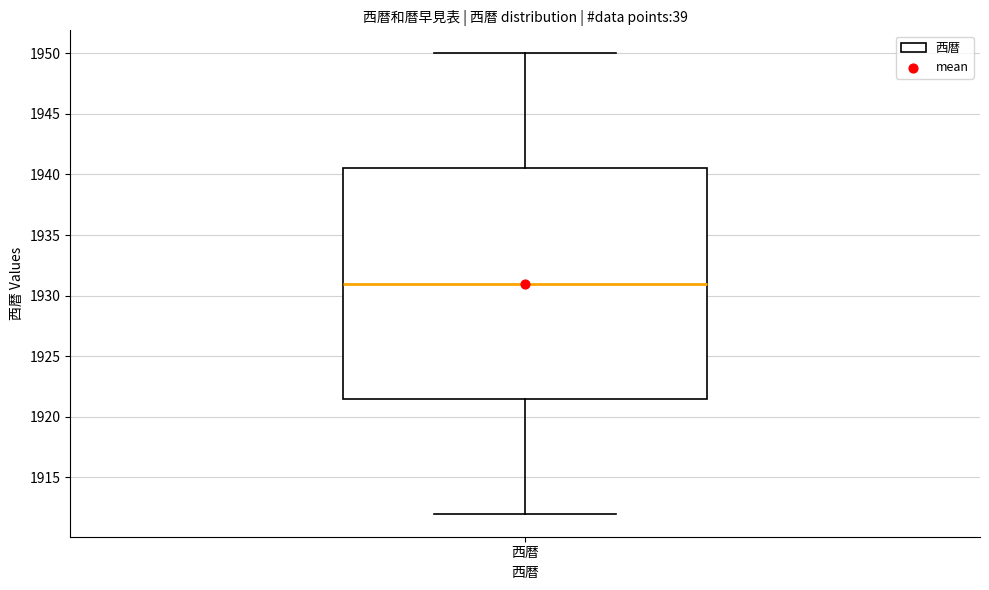

Where does the upper whisker of the box for 西暦 end on the y-axis? The values are not printed on the chart, so give them approximately, as read against the axis.

1950.0